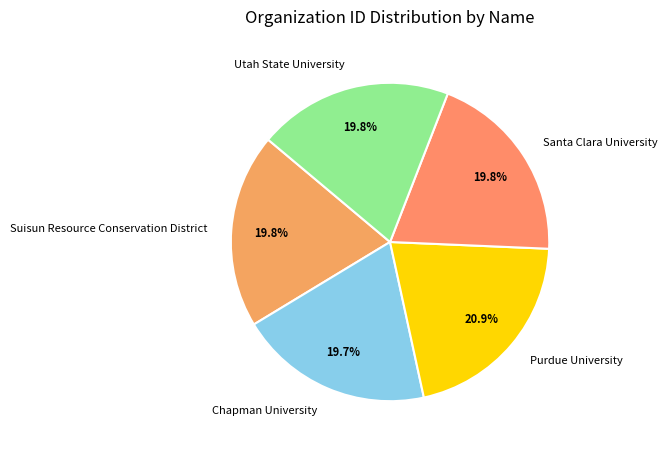

What percentage do Suisun Resource Conservation District and Chapman University together represent?

39.5%